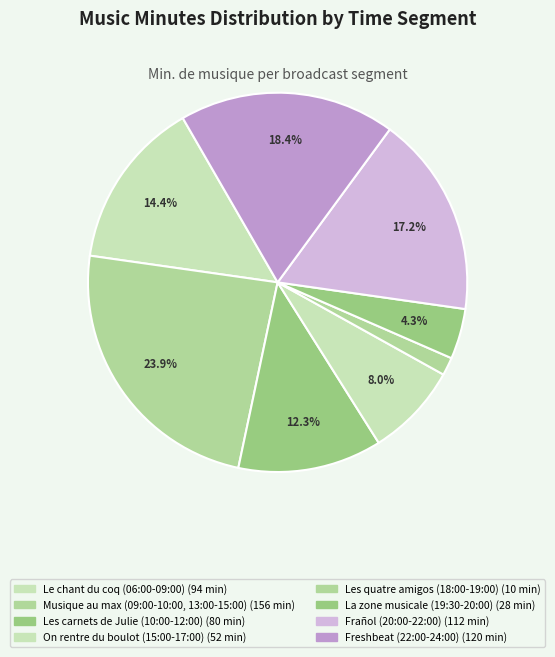

How many segments does this pie chart have?

8